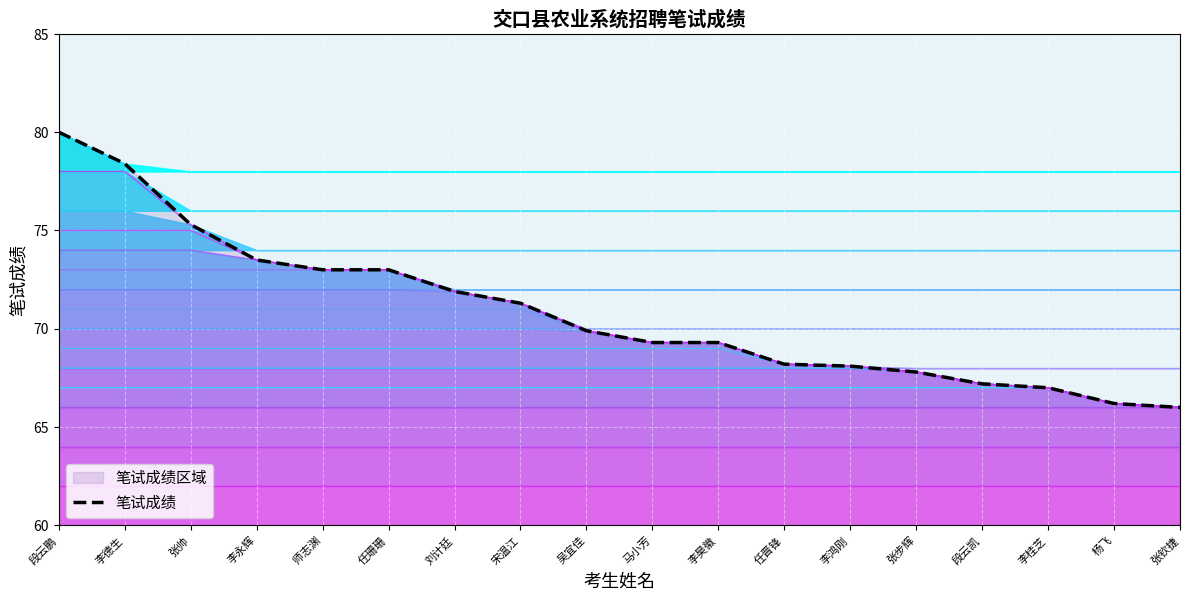

Reading left to right, list all the values displayed in this chart.

80.0	78.4	75.3	73.5	73.0	73.0	71.9	71.3	69.9	69.3	69.3	68.2	68.1	67.8	67.2	67.0	66.2	66.0